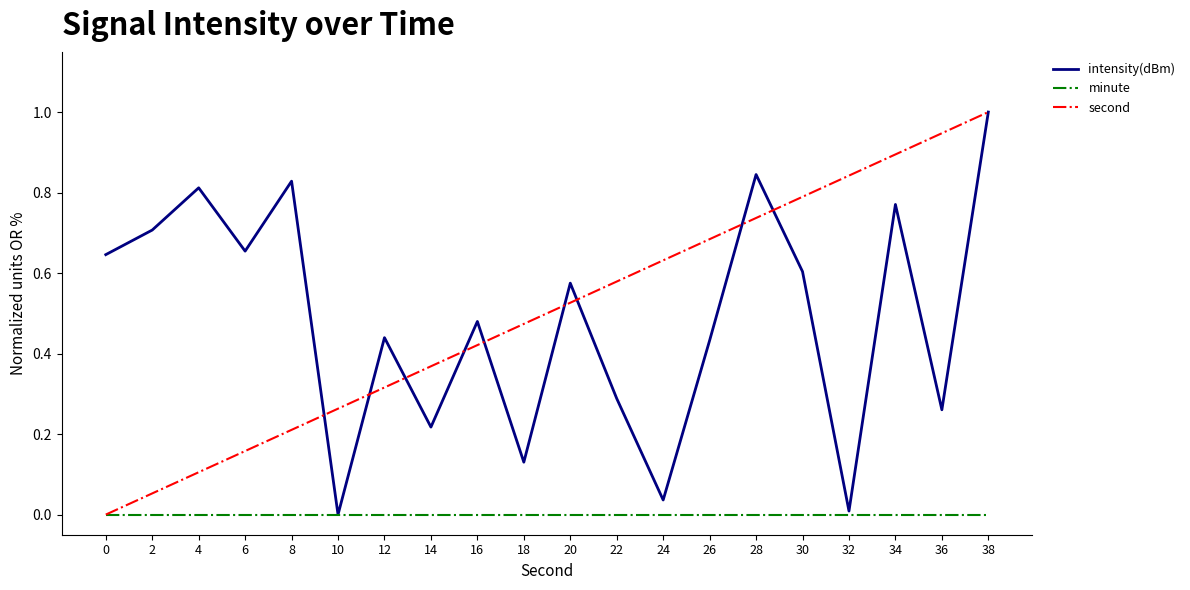

Which series has the largest total across all categories?

second